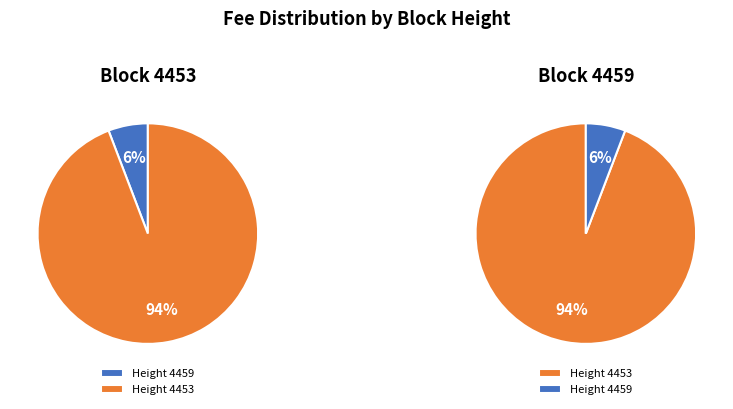

How many slices are in this pie chart?

2